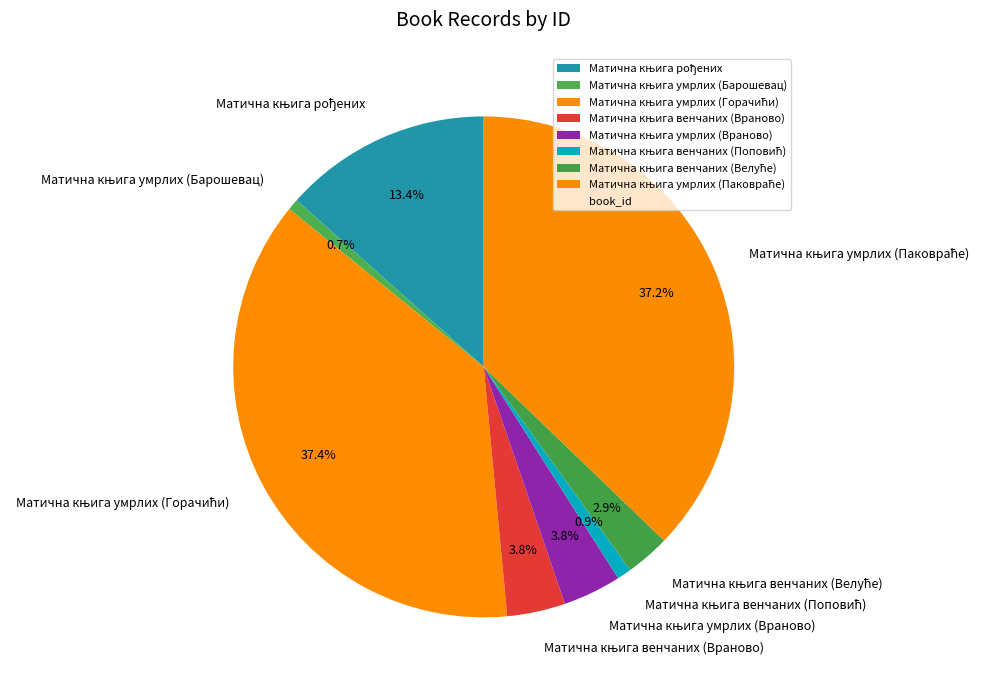

Does any single category account for the majority?

No